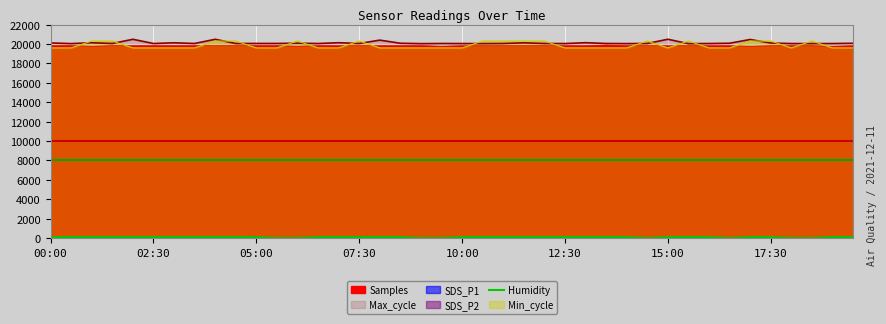

How many values exceed 99?

32